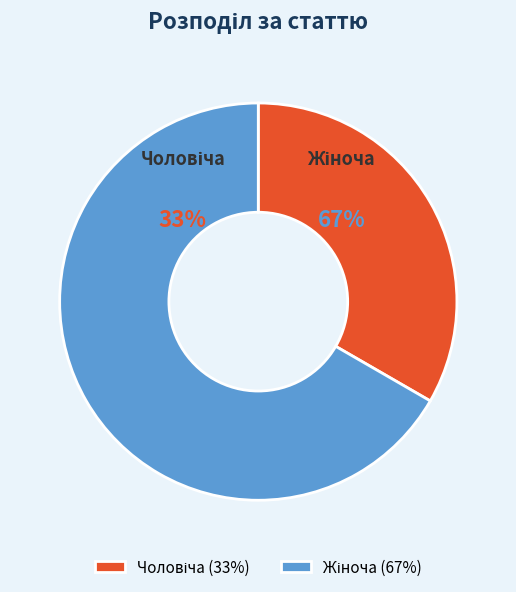

How much of the chart is everything except Чоловіча?

66.7%